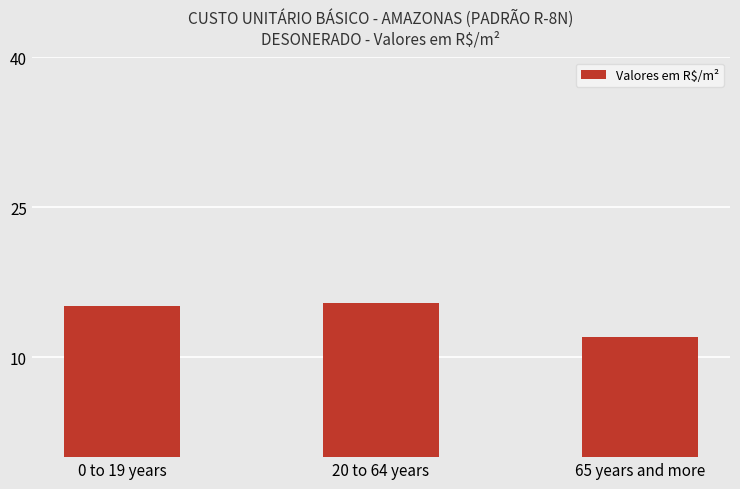

Which category has the highest value across all series?

20 to 64 years